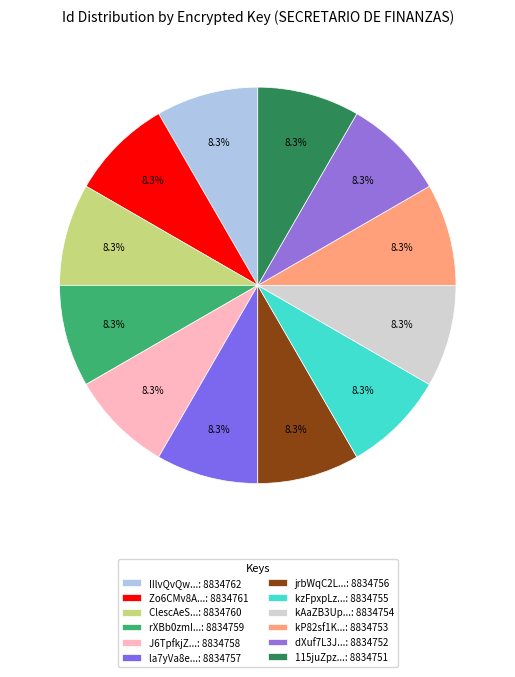

How many segments does this pie chart have?

12